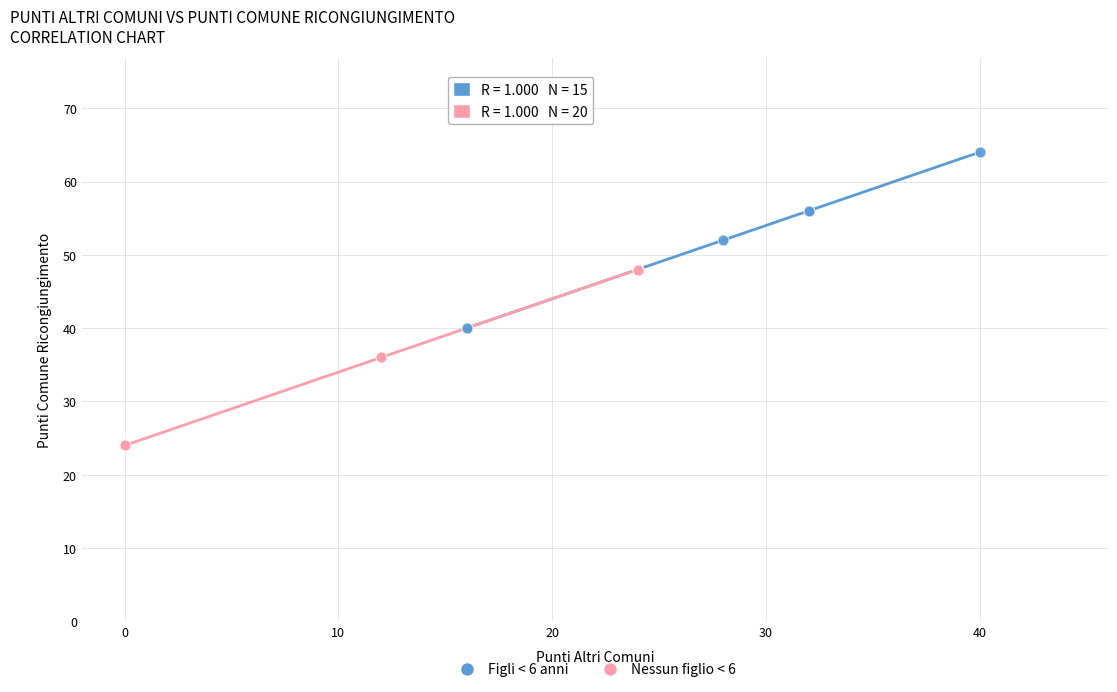

Which series reaches the maximum Y coordinate?

Figli < 6 anni